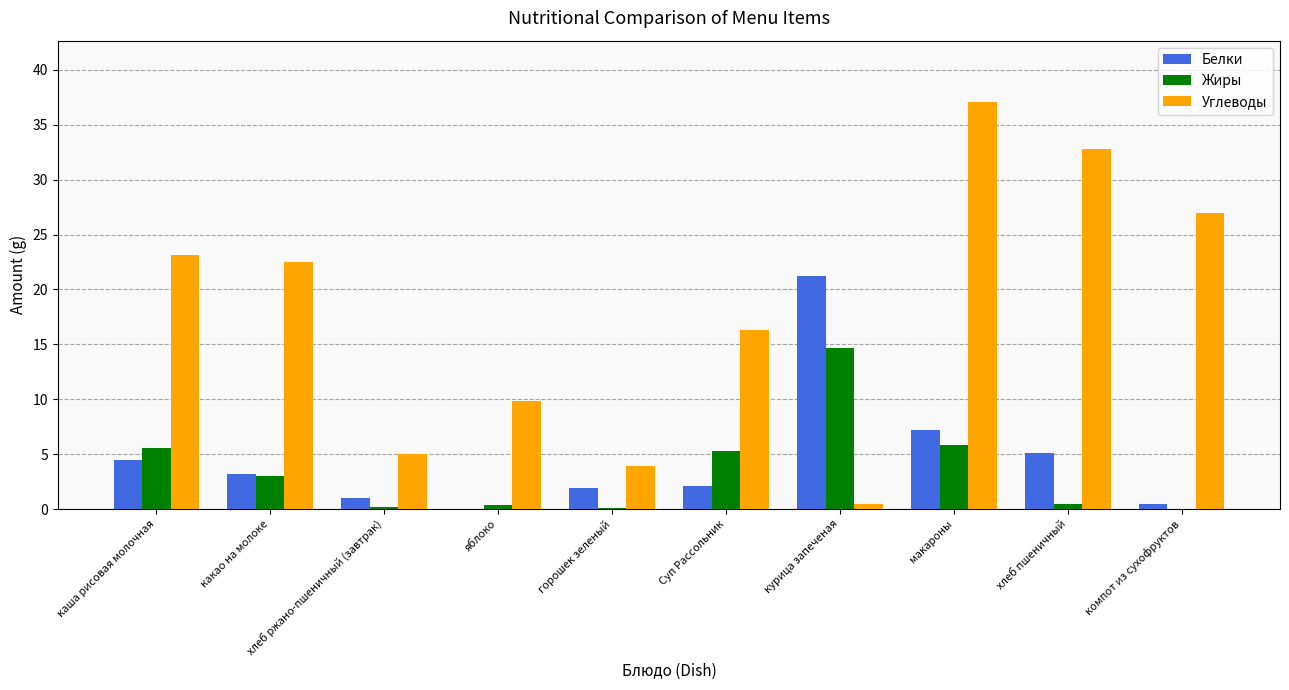

At which category does the chart reach its peak across all series?

макароны